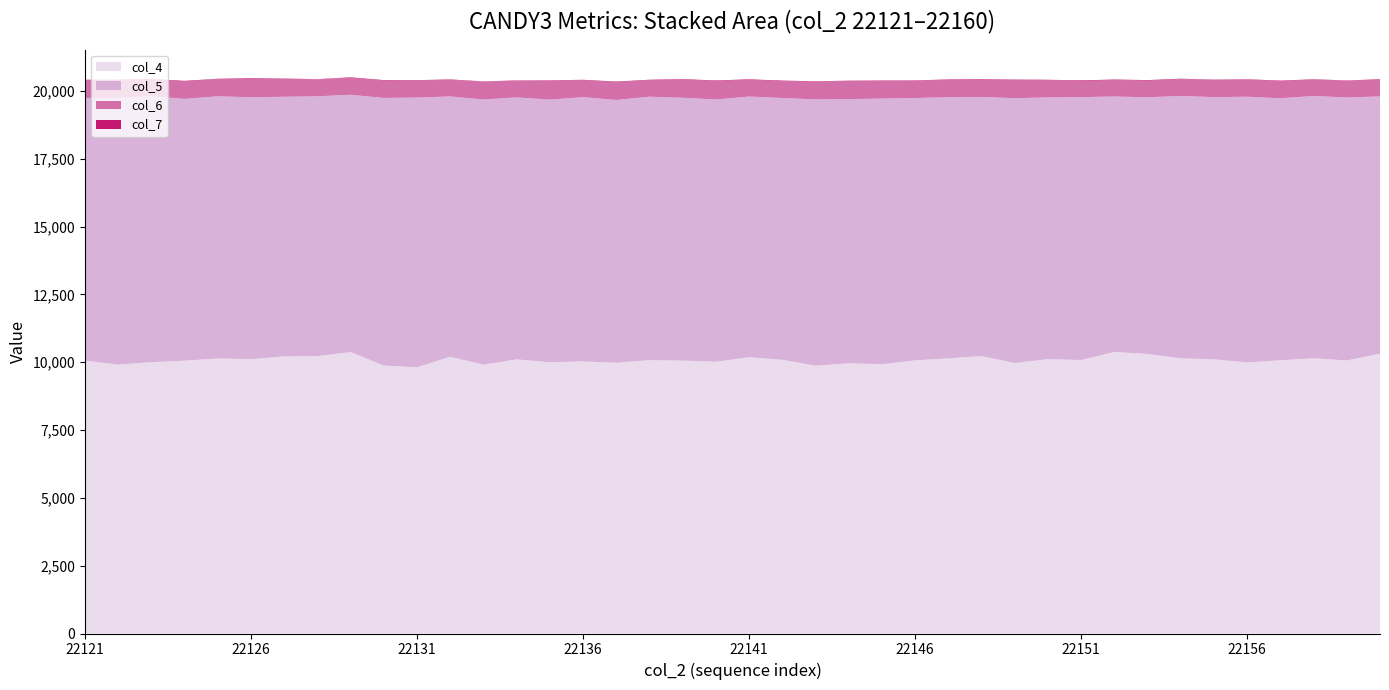

The col_4 series shows 10058 at 22121. True or false?

True